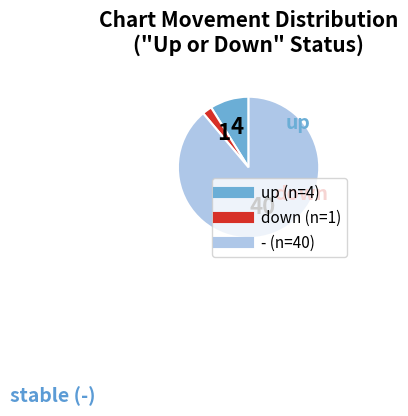

Combined, do down and - account for over 50%?

Yes